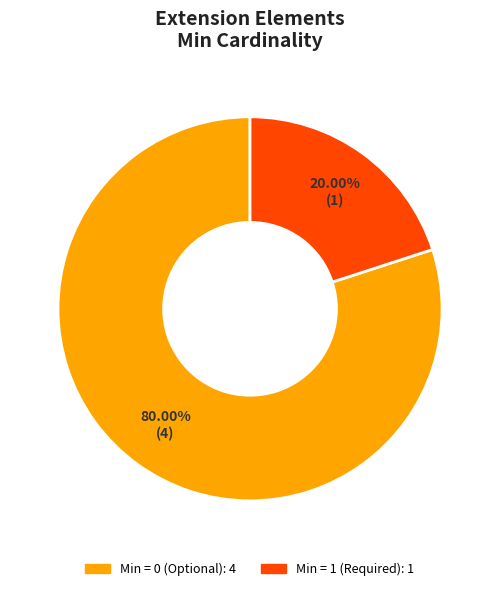

Does any single category account for the majority?

Yes